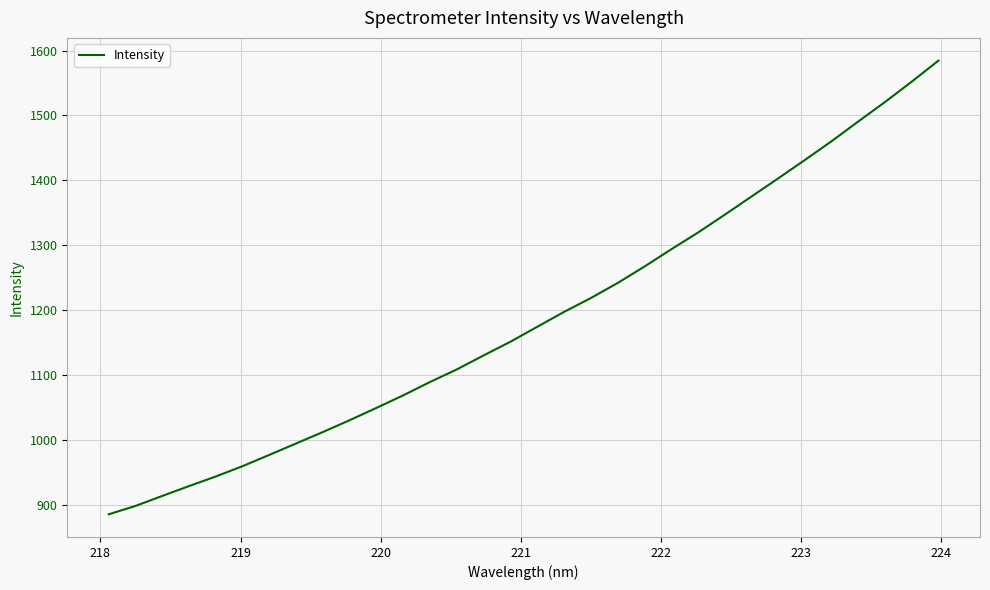

What is the difference between the maximum and minimum values?

698.4